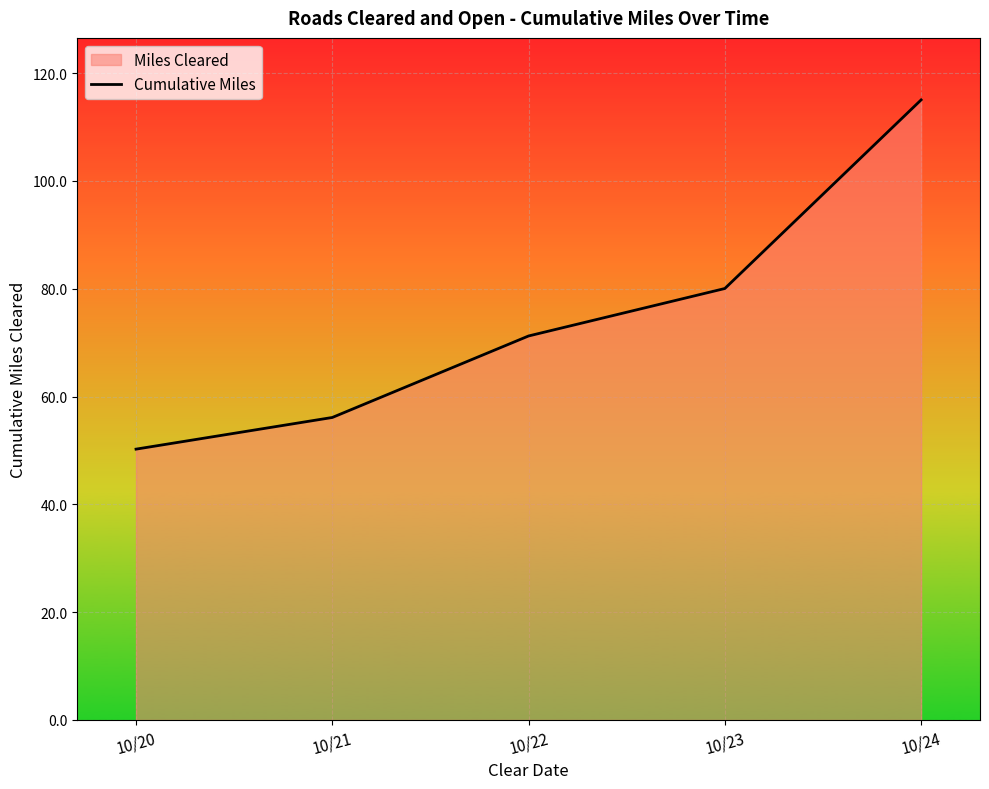

Approximately how many times larger is the value at 10/22 compared to 10/23?

0.9